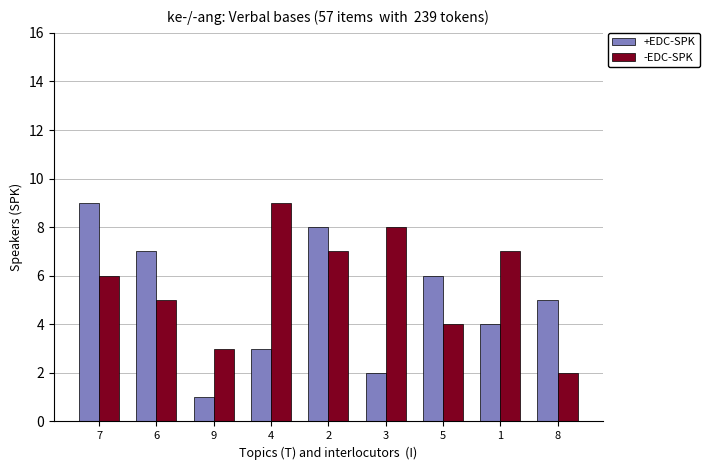

The -EDC-SPK series shows 9 at 4. True or false?

True